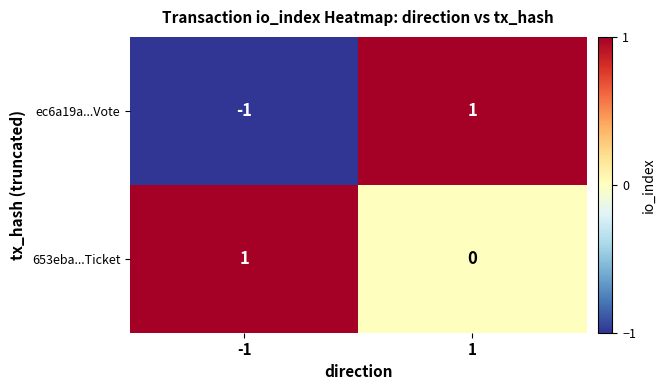

Reading left to right, transcribe all the data shown in this chart.

ec6a19a...Vote: -1	1
653eba...Ticket: 1	0